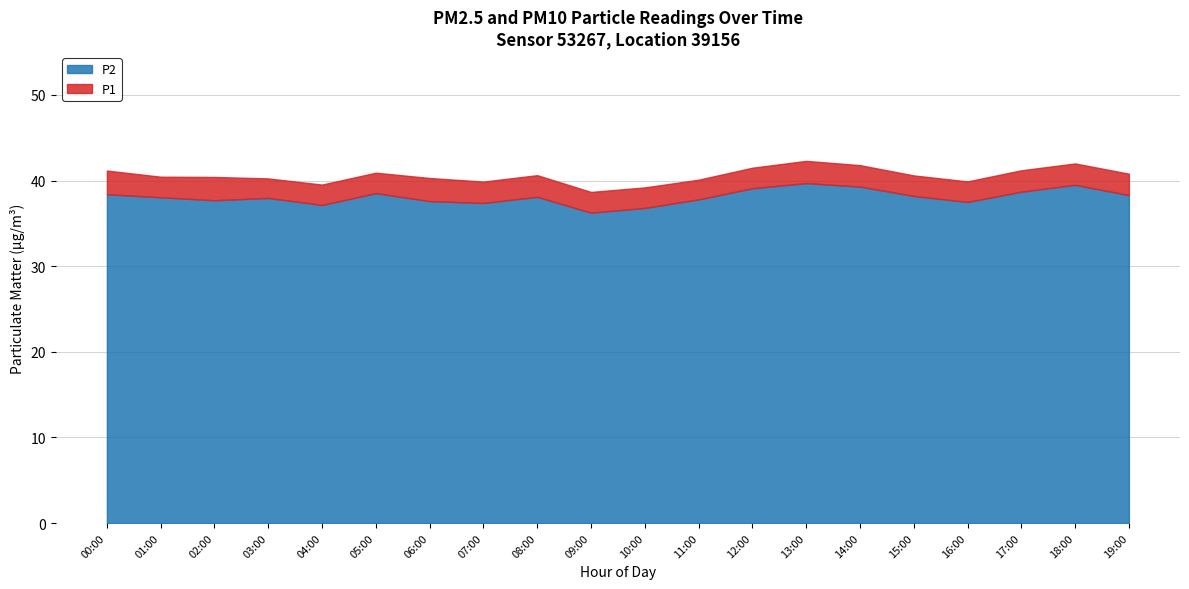

The P2 series shows 38.1 at 08:00. True or false?

True